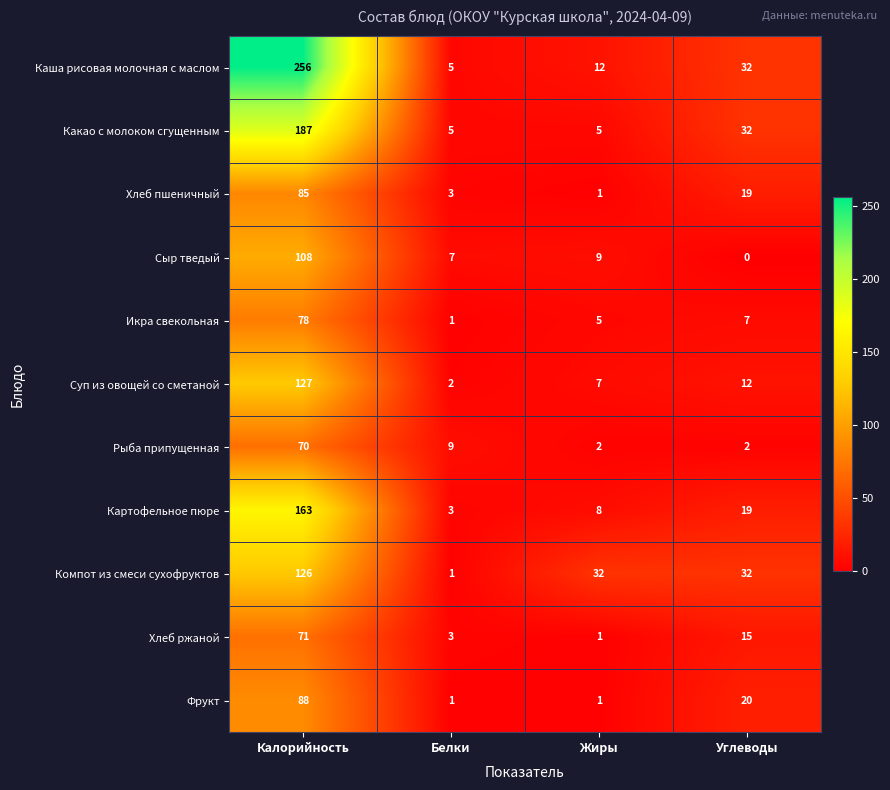

How many data points does each series have?

4